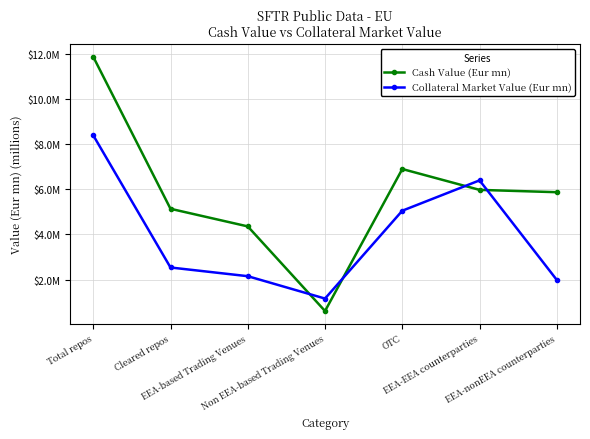

Is it true that Collateral Market Value (Eur mn) equals 8.4 at Total repos?

True